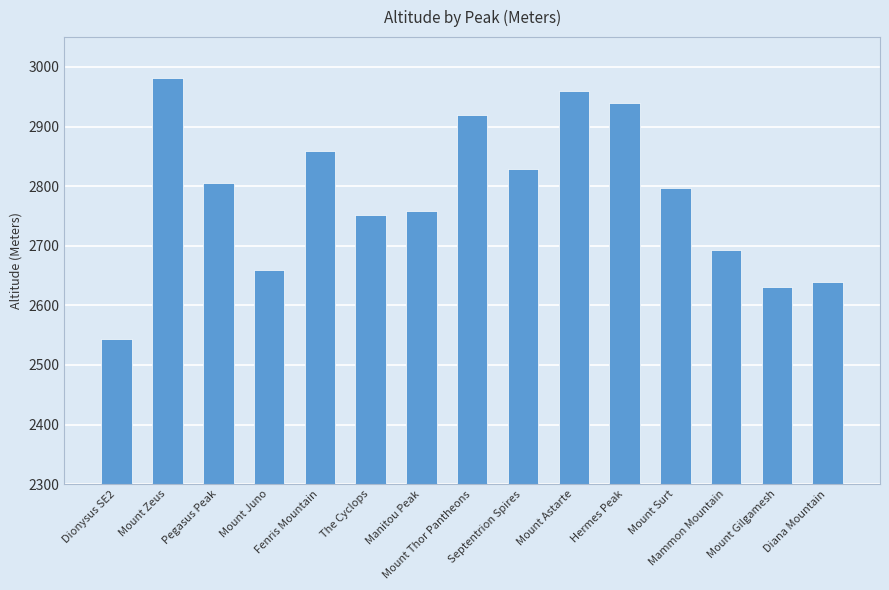

Reading left to right, extract all data points from this chart.

2543	2982	2805	2659	2859	2752	2759	2919	2828	2959	2939	2797	2693	2631	2639